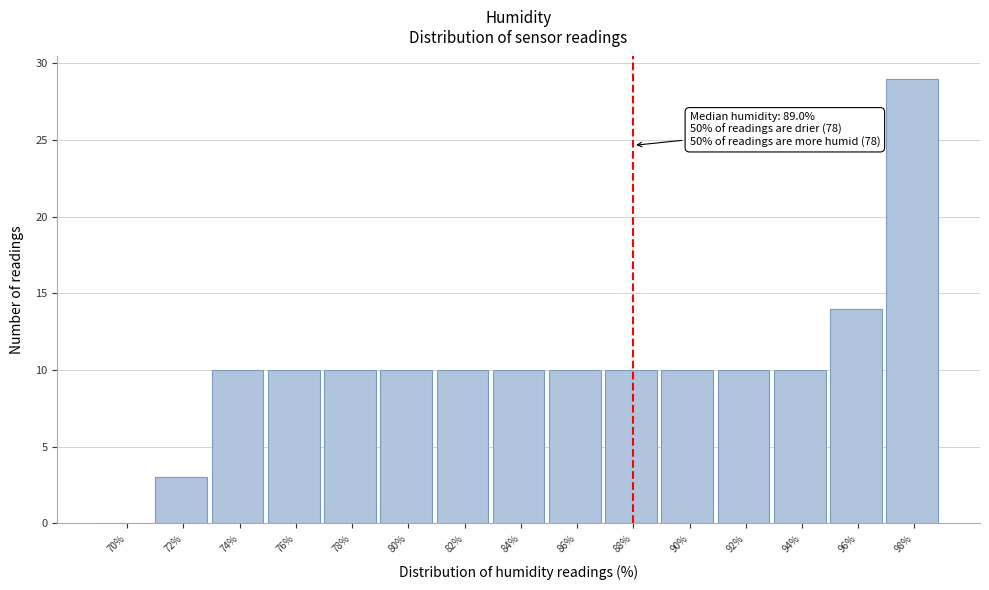

Reading left to right, transcribe all the data shown in this chart.

70%=0	72%=3	74%=10	76%=10	78%=10	80%=10	82%=10	84%=10	86%=10	88%=10	90%=10	92%=10	94%=10	96%=14	98%=29